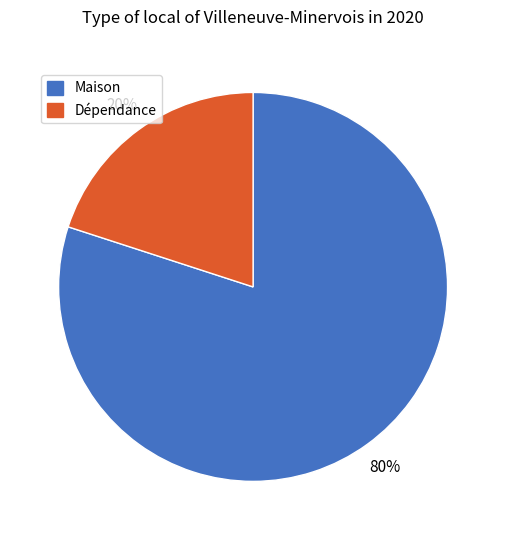

To the nearest percent, what is the difference between the largest and smallest slice percentages?

60%